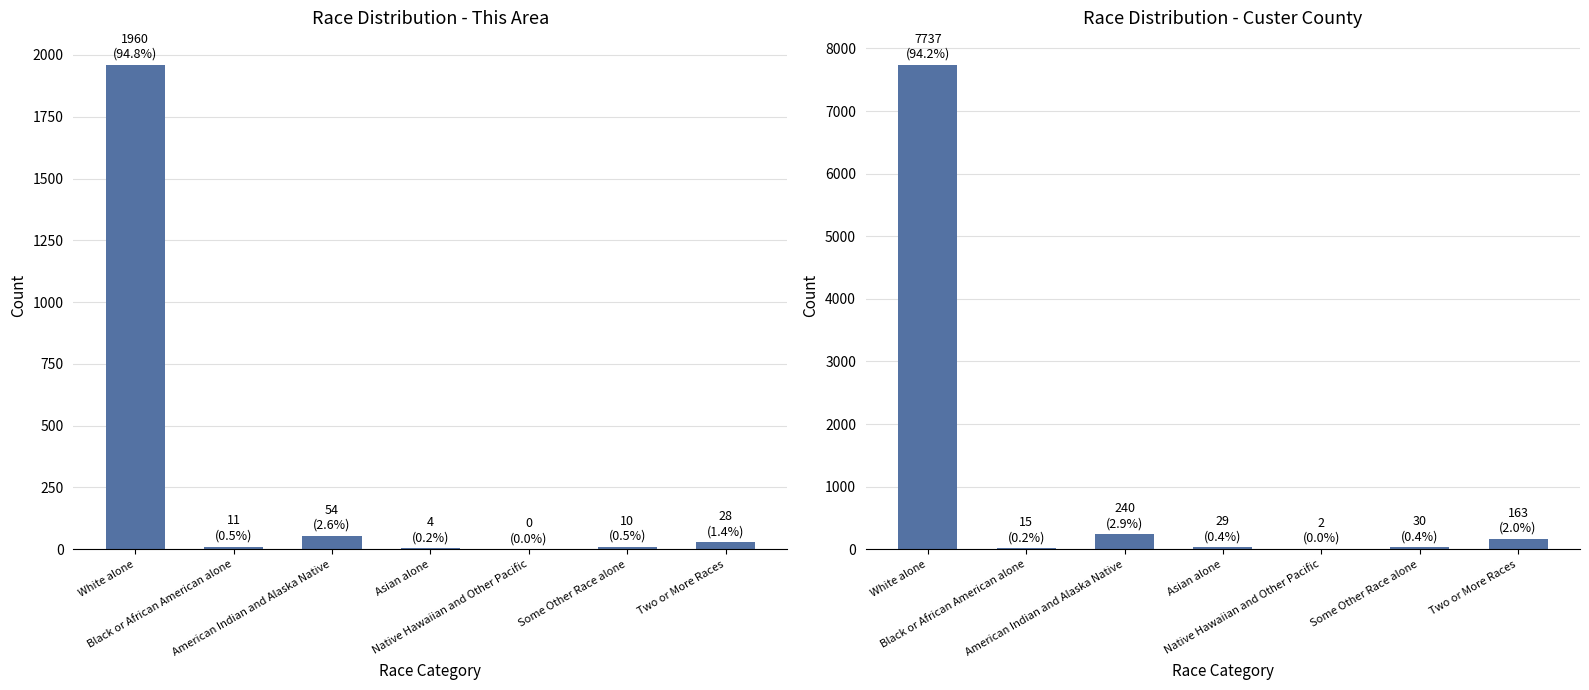

At which label is This Area closest to 980?

American Indian and Alaska Native